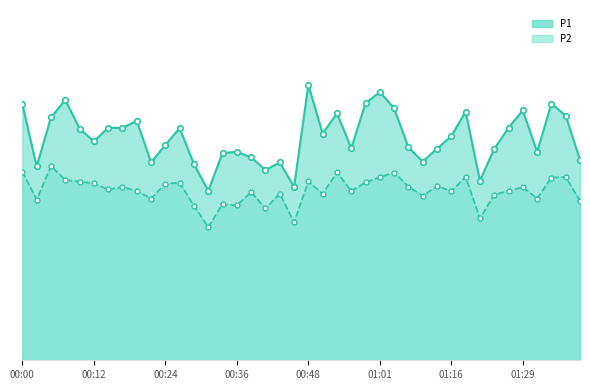

Reading left to right, transcribe all the data shown in this chart.

P1: 21.9	16.6	20.8	22.3	19.9	18.8	19.9	19.9	20.5	16.9	18.4	19.9	16.8	14.5	17.8	17.9	17.4	16.3	16.9	14.8	23.6	19.4	21.1	18.2	22.0	23.0	21.6	18.2	17.0	18.1	19.2	21.3	15.4	18.1	19.9	21.4	17.9	22.0	20.9	17.1
P2: 16.1	13.8	16.6	15.4	15.3	15.2	14.6	14.8	14.5	13.8	15.1	15.2	13.2	11.4	13.4	13.3	14.4	13.0	14.3	11.8	15.3	14.2	16.1	14.5	15.2	15.7	16.1	14.9	14.1	14.9	14.5	15.7	12.2	14.2	14.5	14.8	13.8	15.7	15.7	13.7